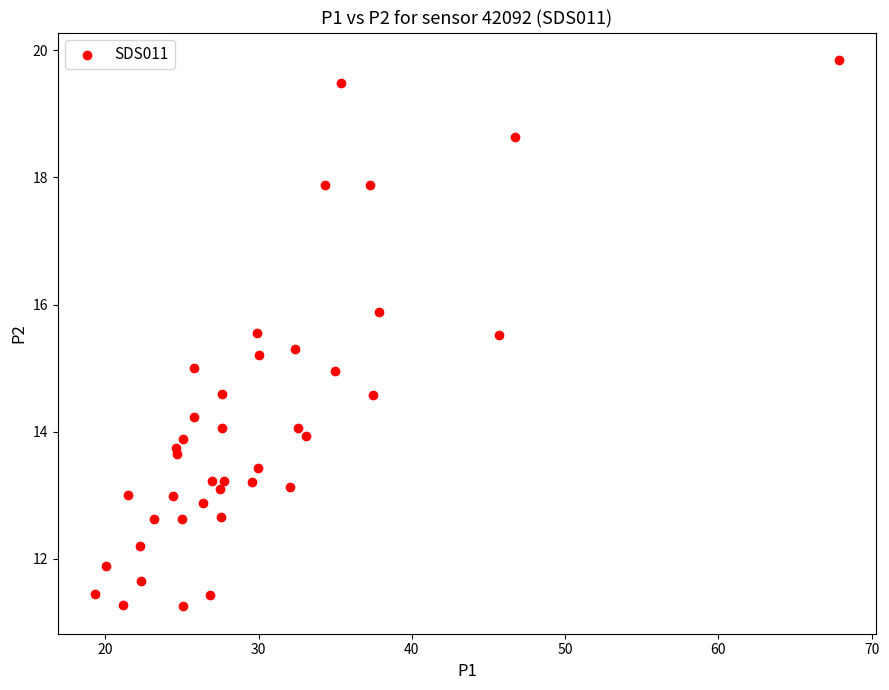

What is the range of Y values (max minus min)?

8.6